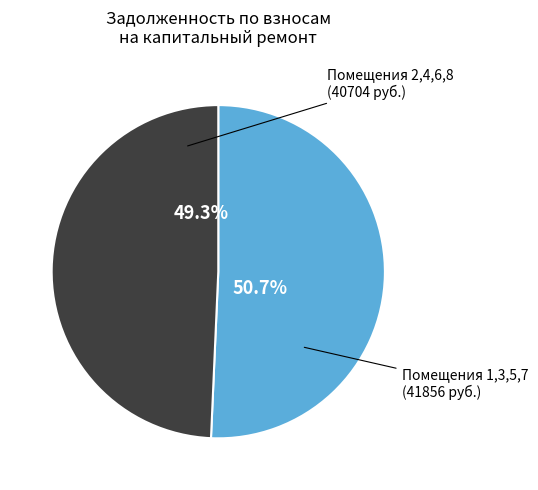

Does any single category account for the majority?

Yes